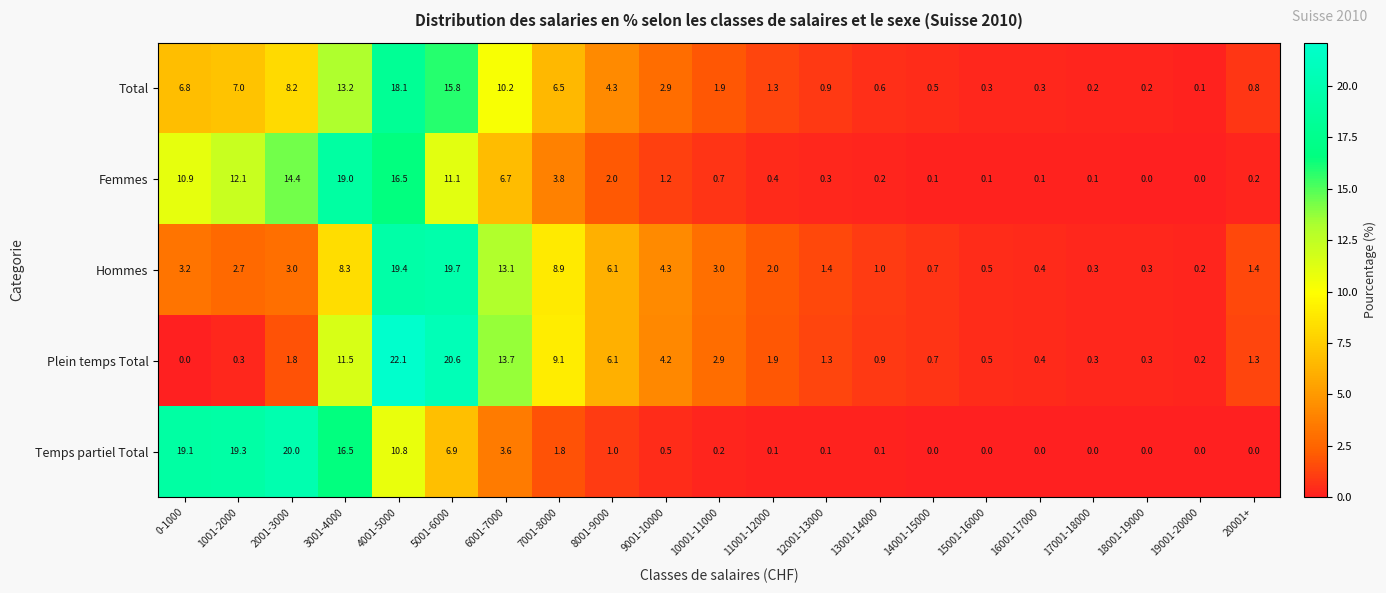

True or false: Total has a value of 4.3 at 8001-9000.

True